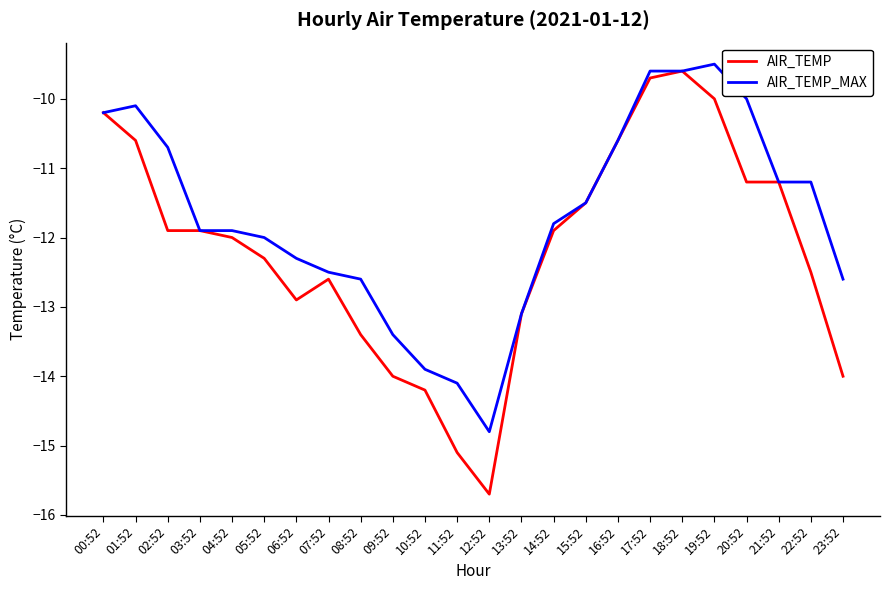

What is the approximate value of AIR_TEMP_MAX at 10:52?

-13.9